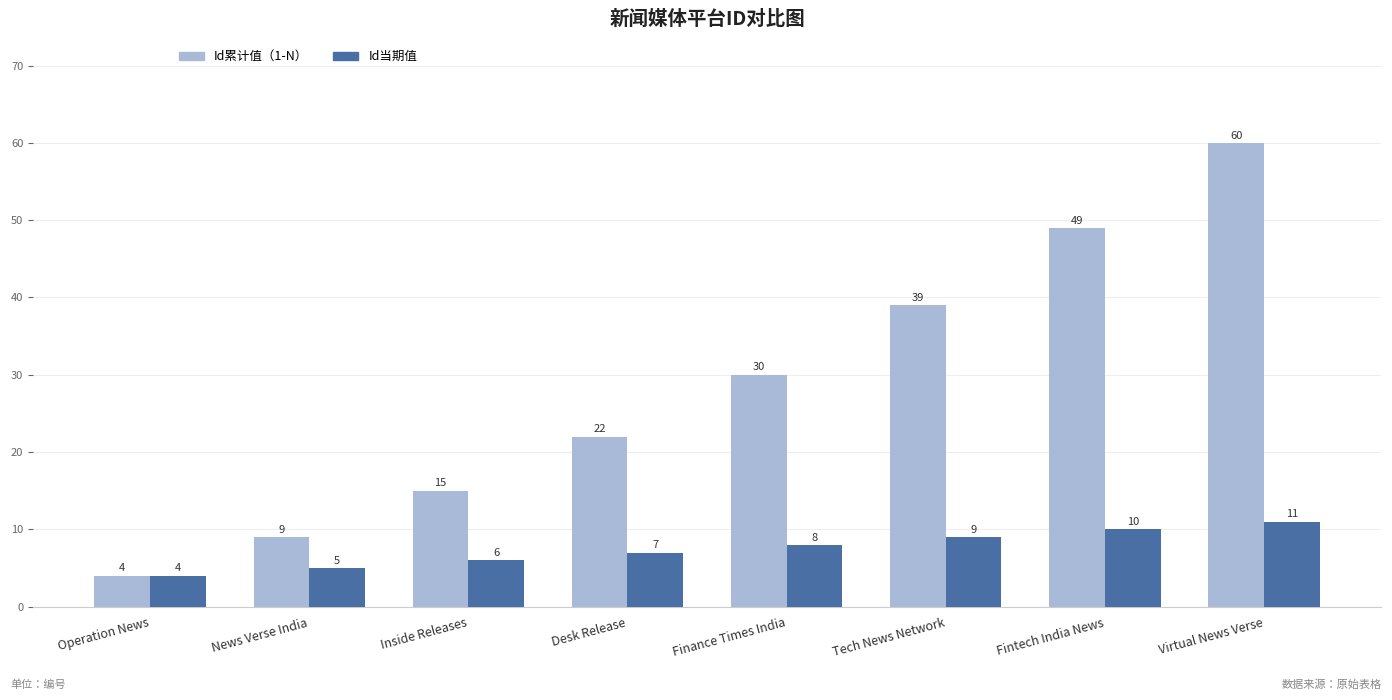

What is the value of the Id累计值（1-N） bar at the 4th from the left?

22